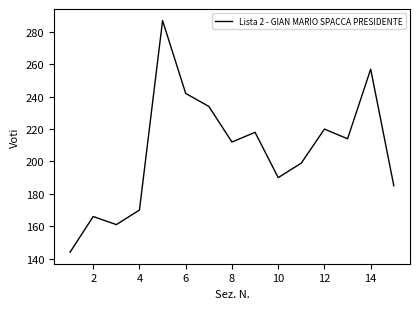

What is the difference between the maximum and minimum values?

143